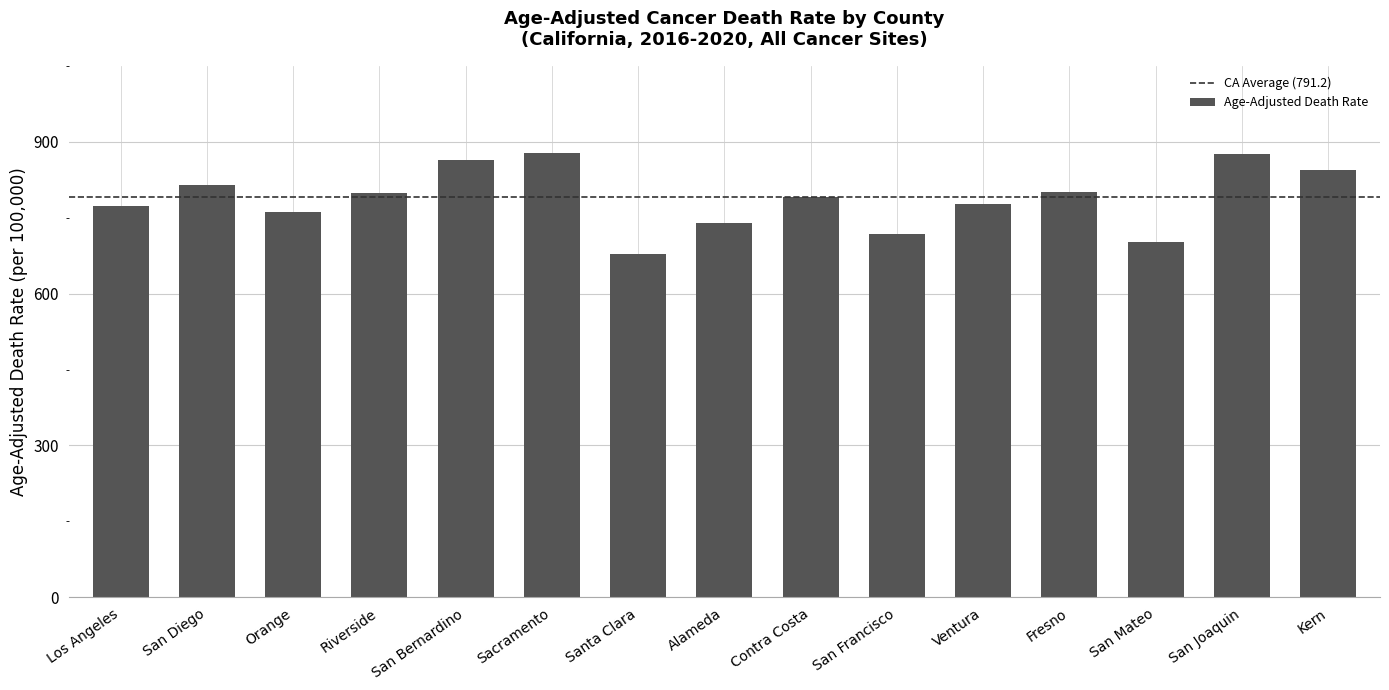

What is the sum of all values?

11812.5